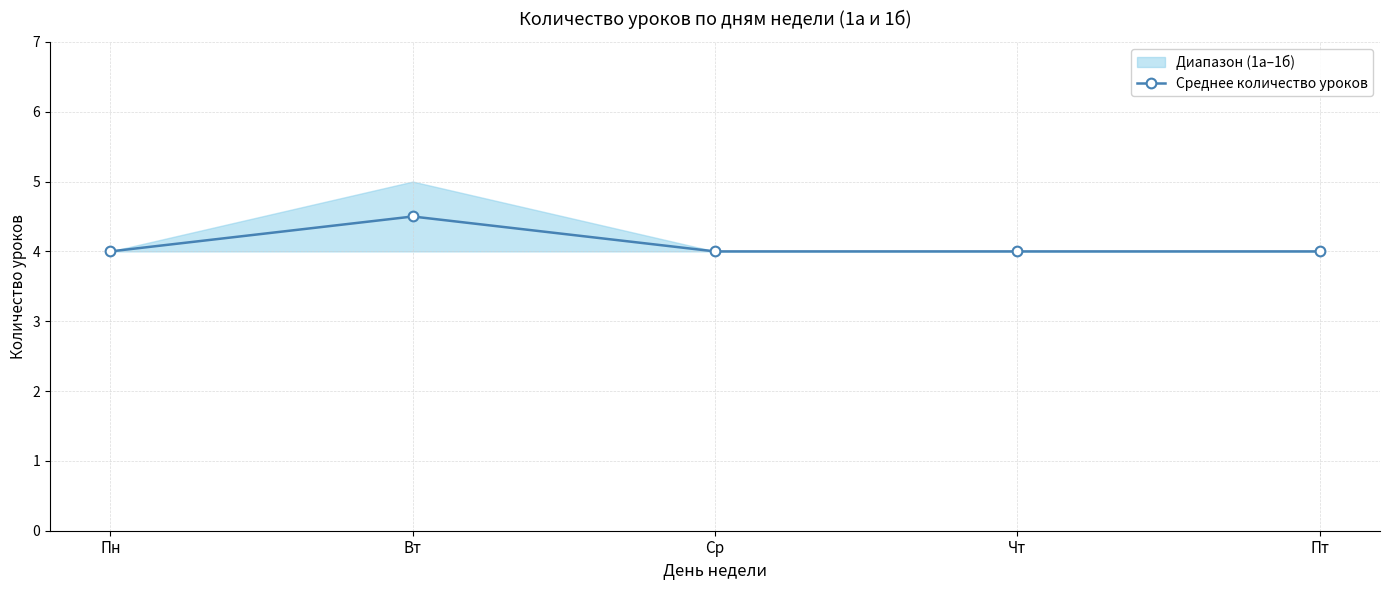

Count the values in the range 4 to 5.

5